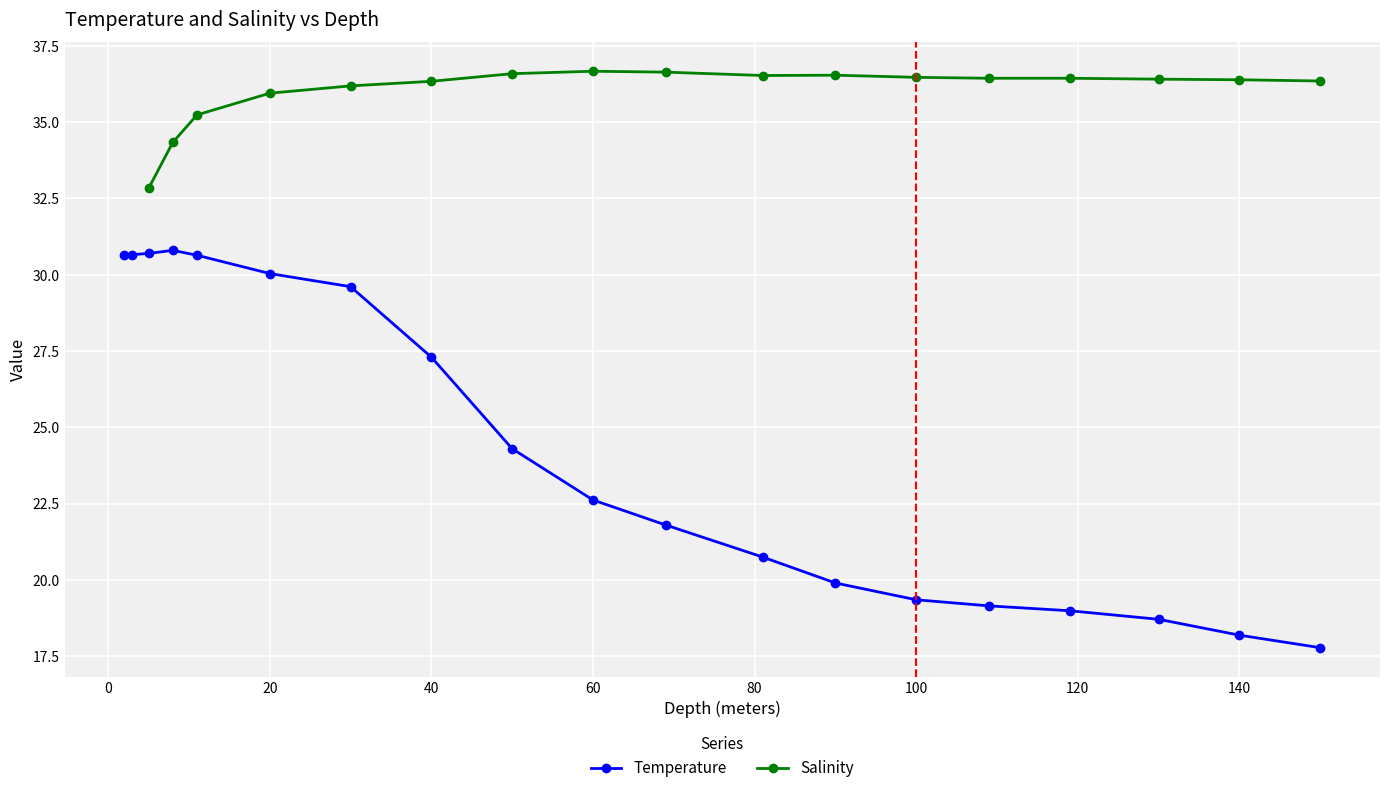

How many data points are above 22?

10